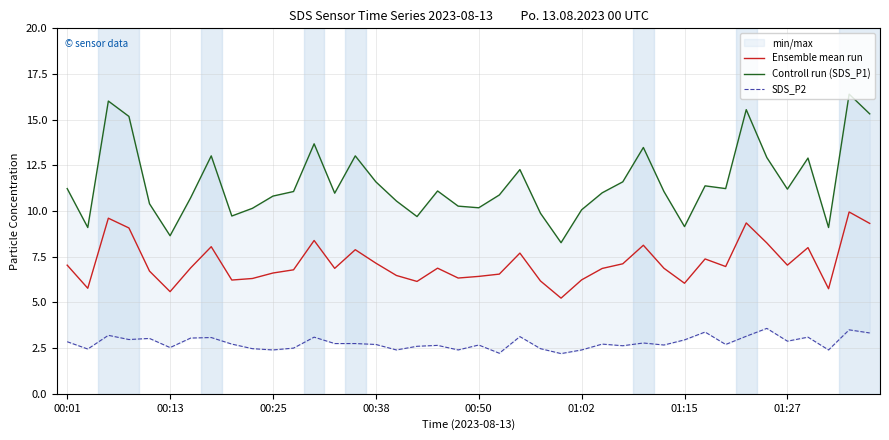

How many lines are shown in the chart?

3